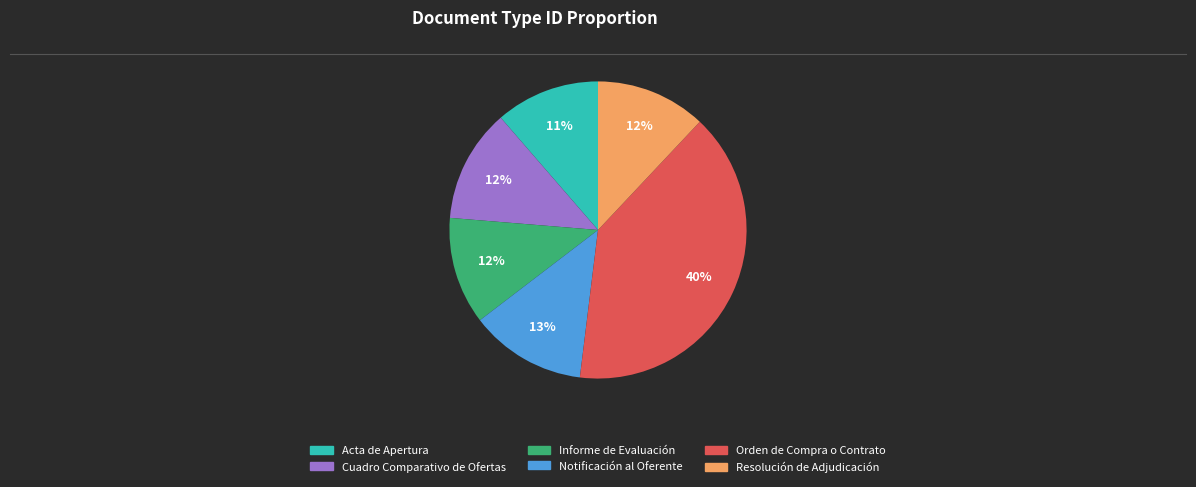

True or false: Orden de Compra o Contrato accounts for 51% of the total.

False